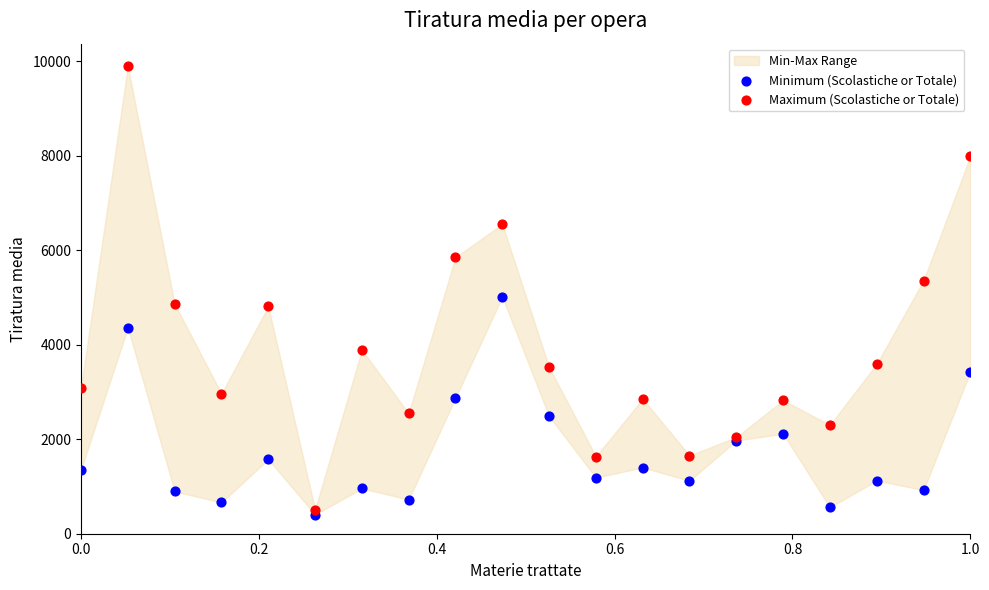

Which series reaches the maximum Y coordinate?

Maximum (Scolastiche or Totale)